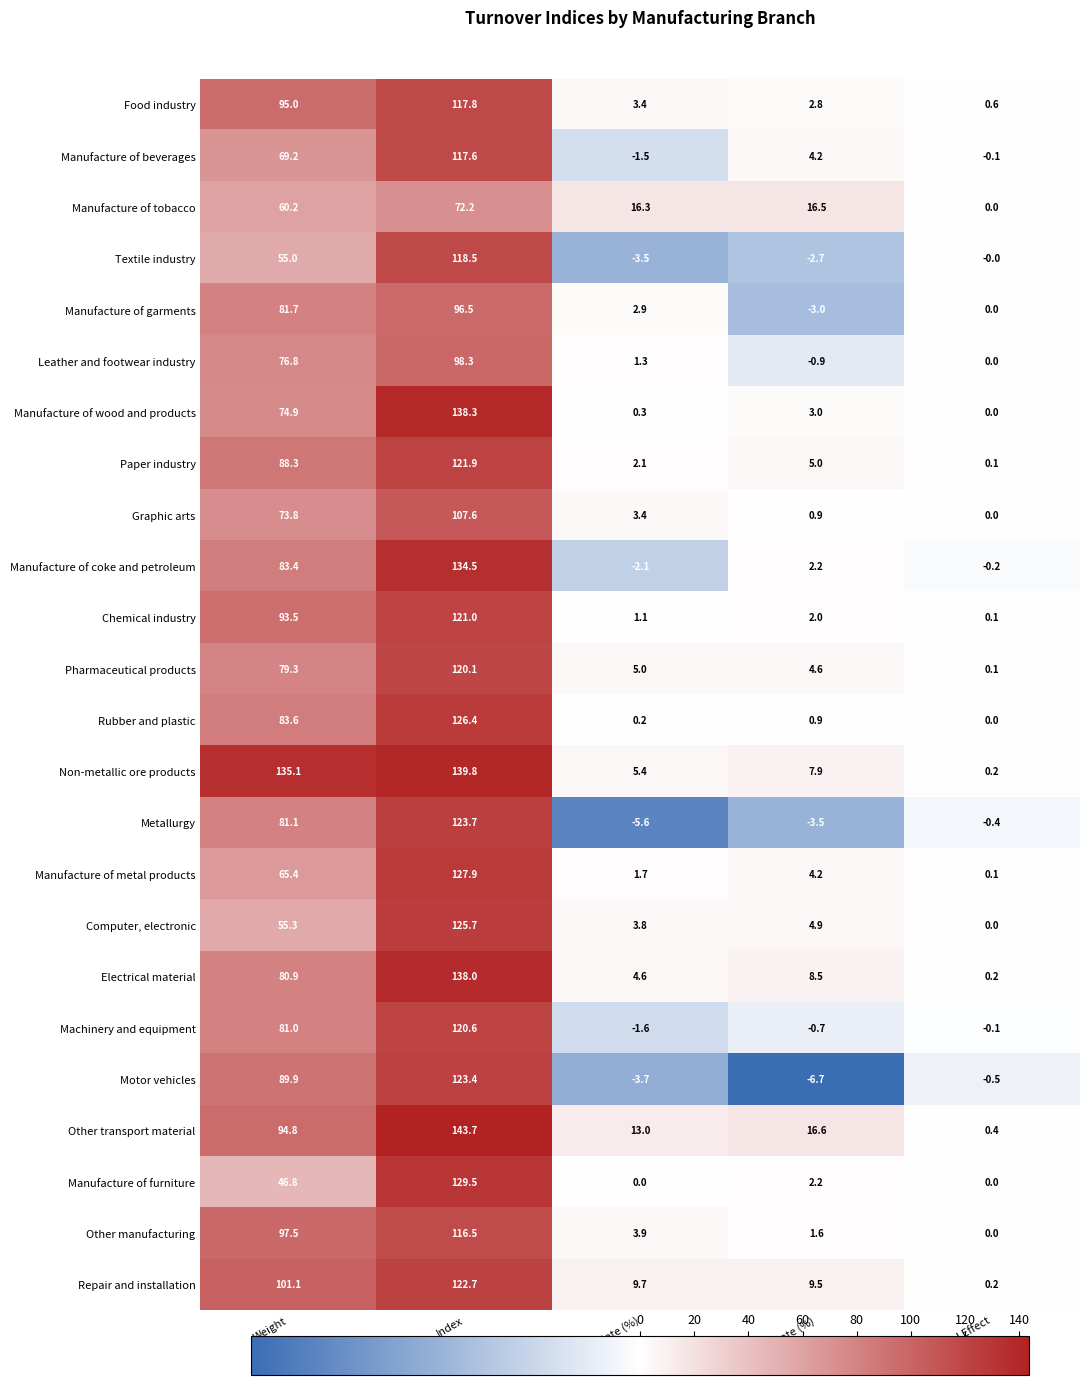

At how many categories does at least one series exceed 6?

4